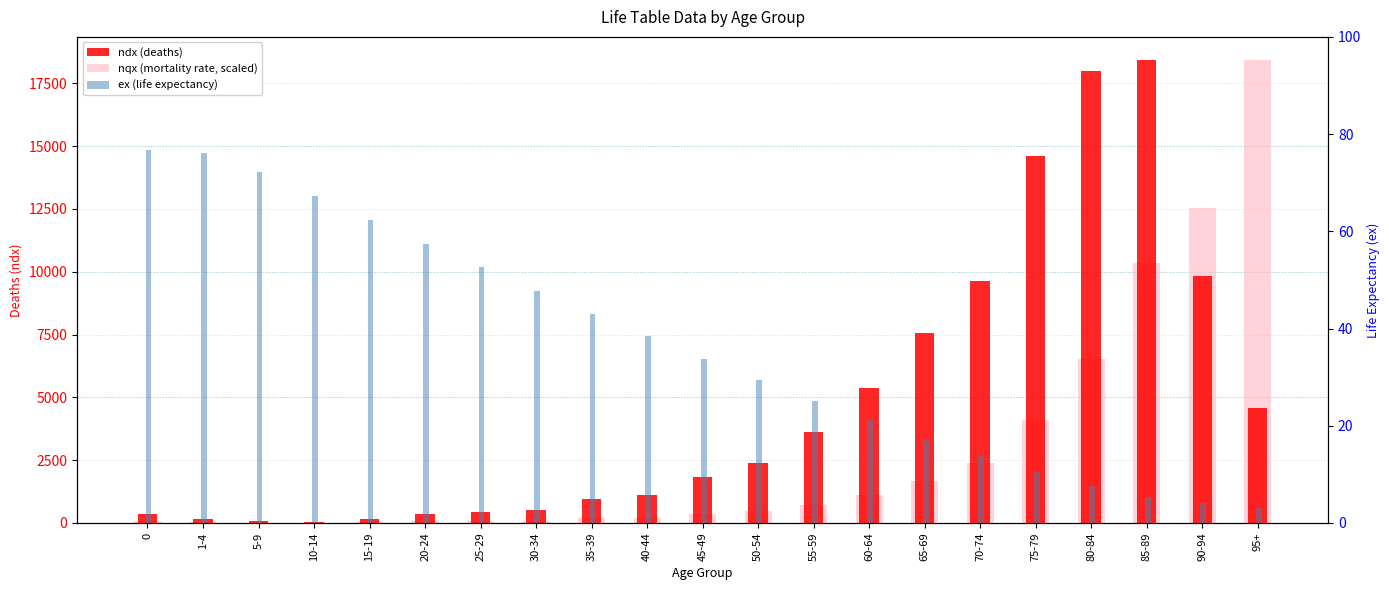

Are the bars horizontal?

No